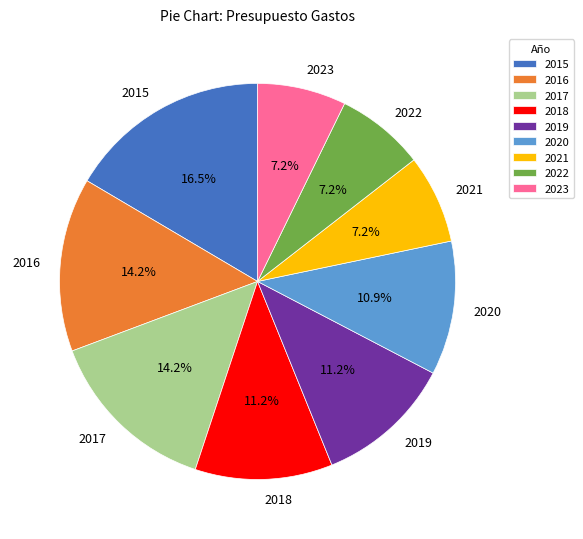

What is the largest slice in the pie chart?

2015